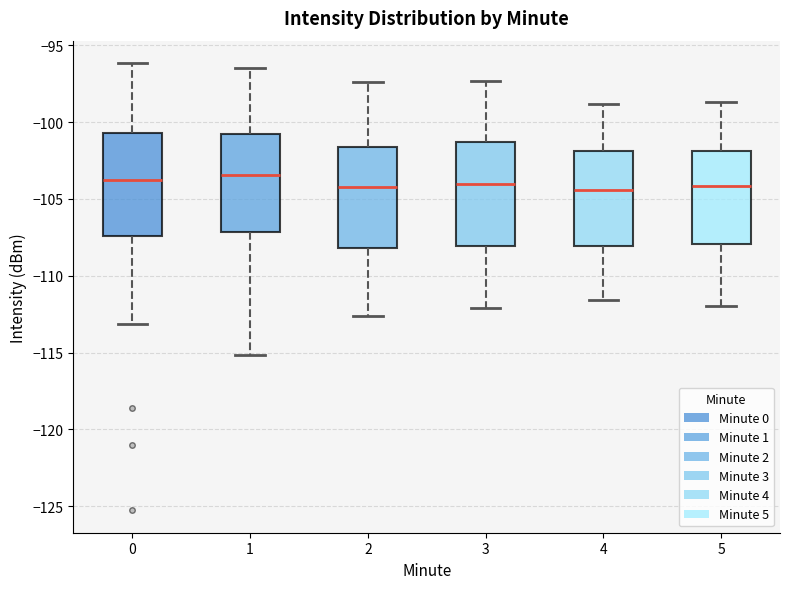

Where does the upper whisker of the box at x = 2 end on the y-axis? The values are not printed on the chart, so give them approximately, as read against the axis.

-97.5